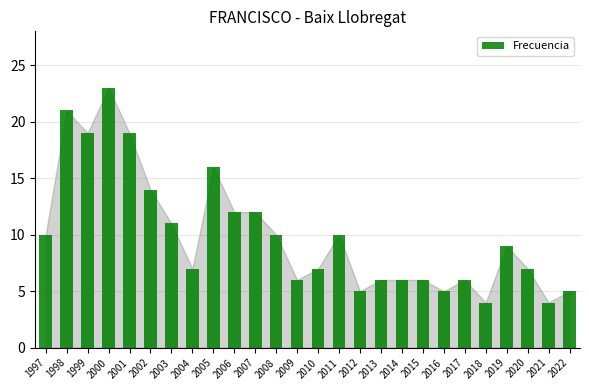

What is the difference between the maximum and minimum values?

19